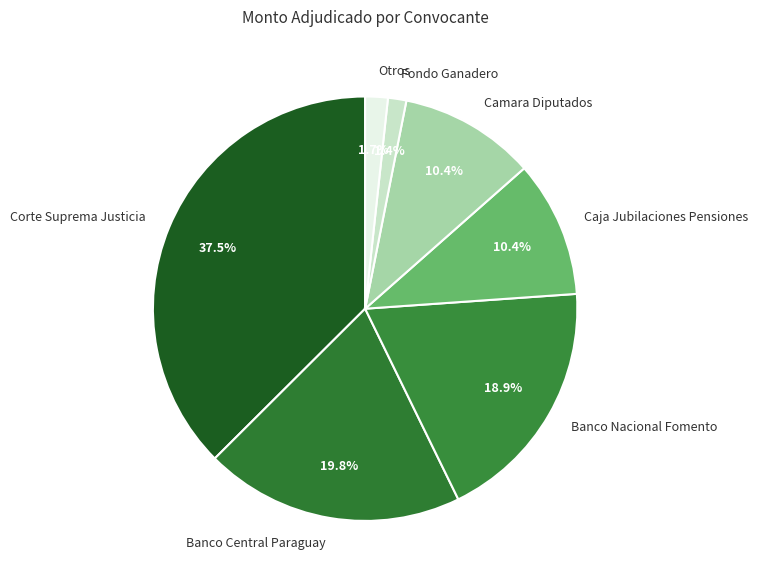

Approximately how many times larger is the value at Camara Diputados compared to Caja Jubilaciones Pensiones?

1.0